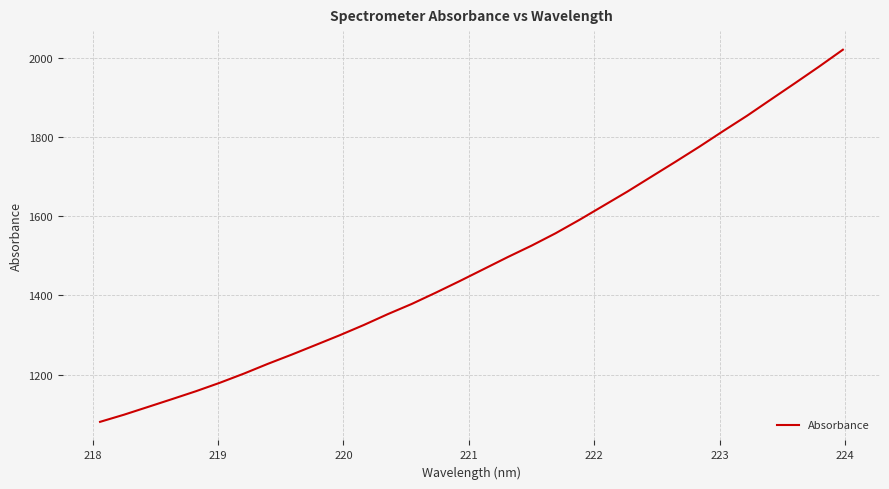

What is the difference between the maximum and minimum values?

938.8